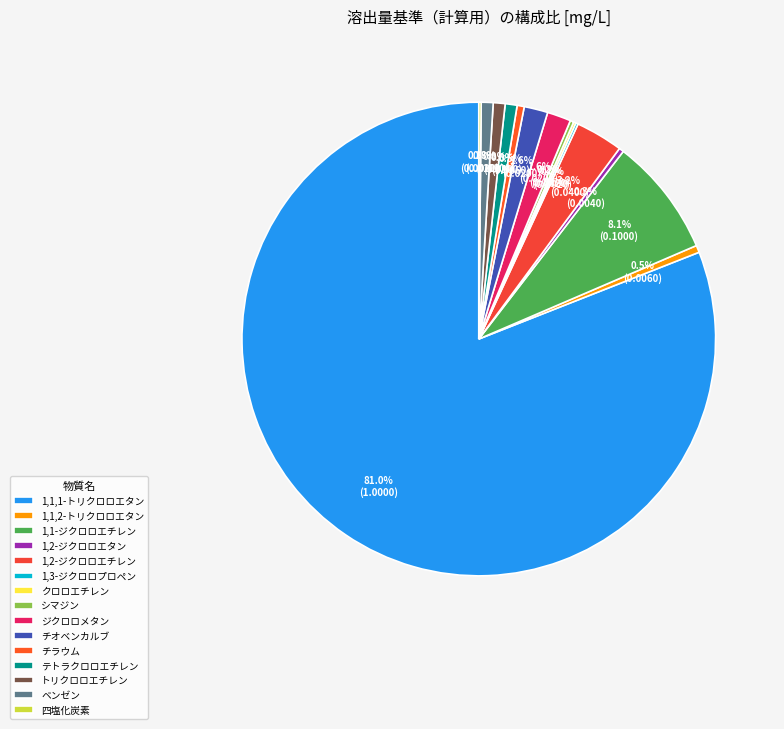

The ベンゼン slice represents 9% of the pie. True or false?

False